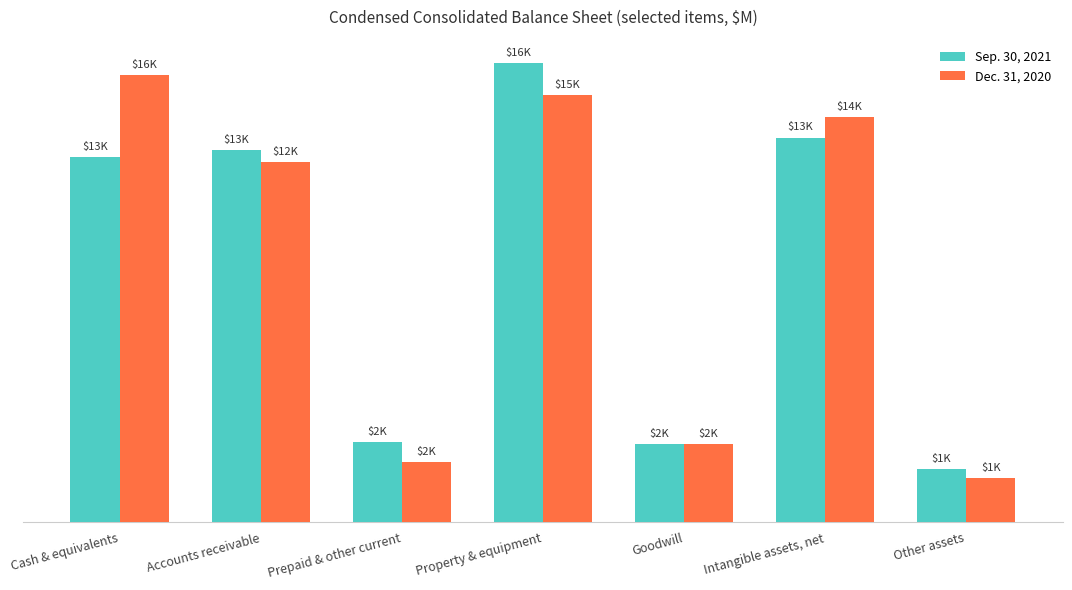

What is the highest value of the Sep. 30, 2021 series?

16493